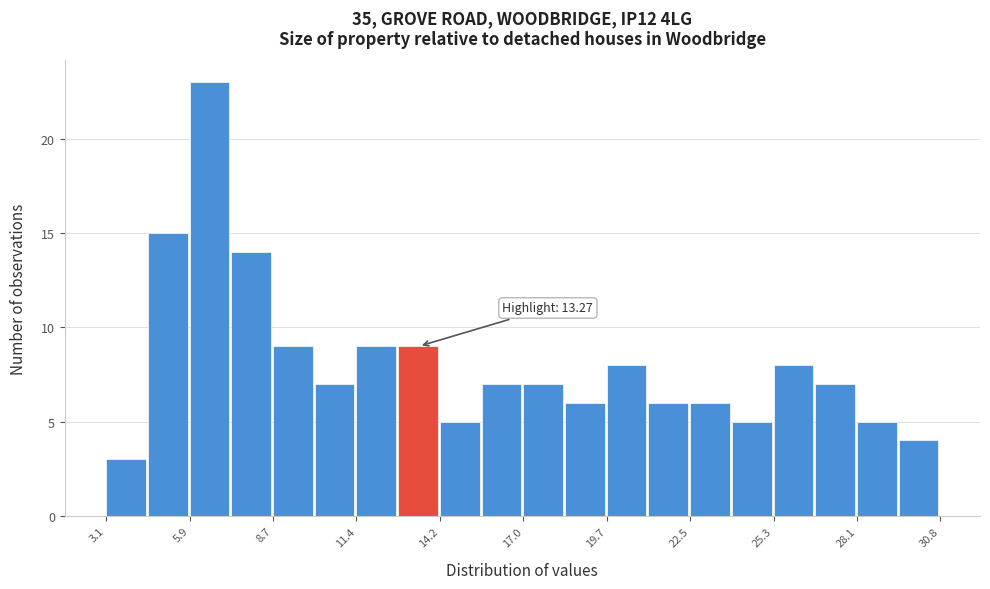

Around what value on the x-axis is the tallest bar? Give the approximate position of its centre, as read against the axis.

6.5